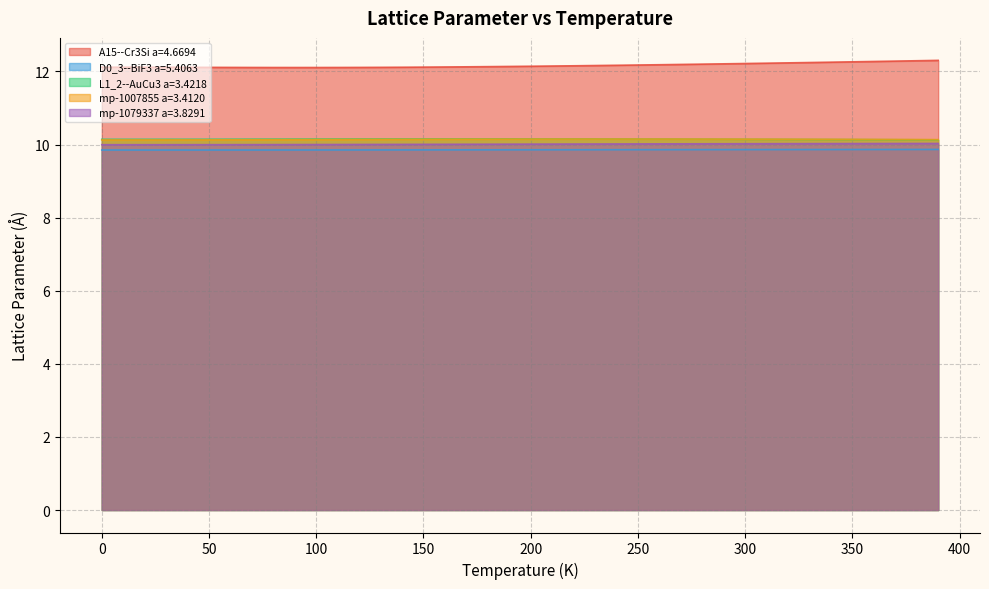

What is the label of the 16th point from the right?

240.0